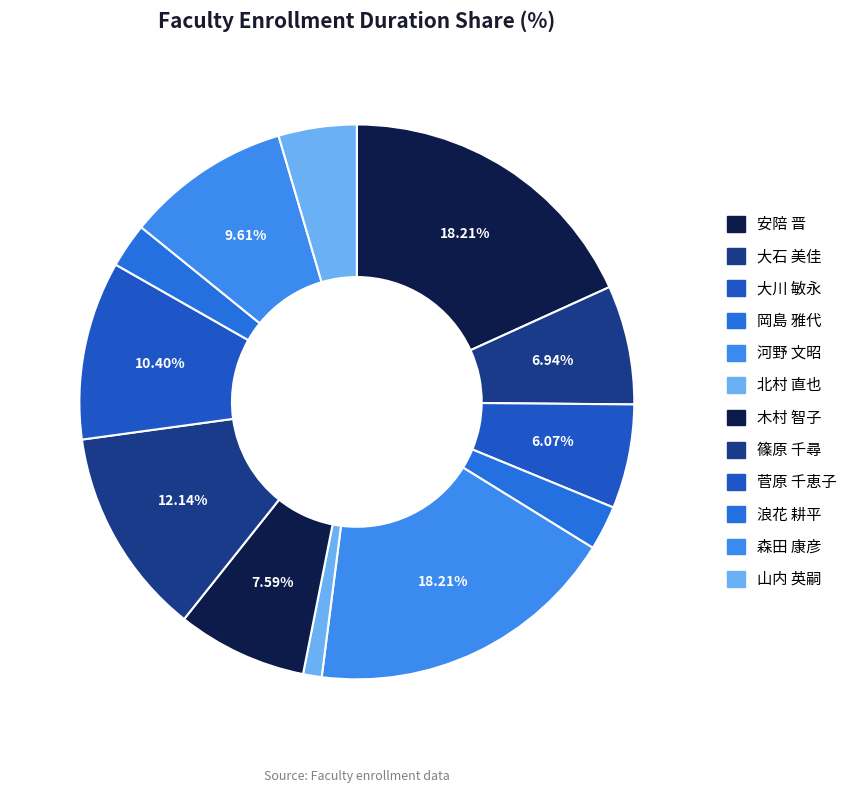

To the nearest percent, what is the difference between the largest and smallest slice percentages?

17%